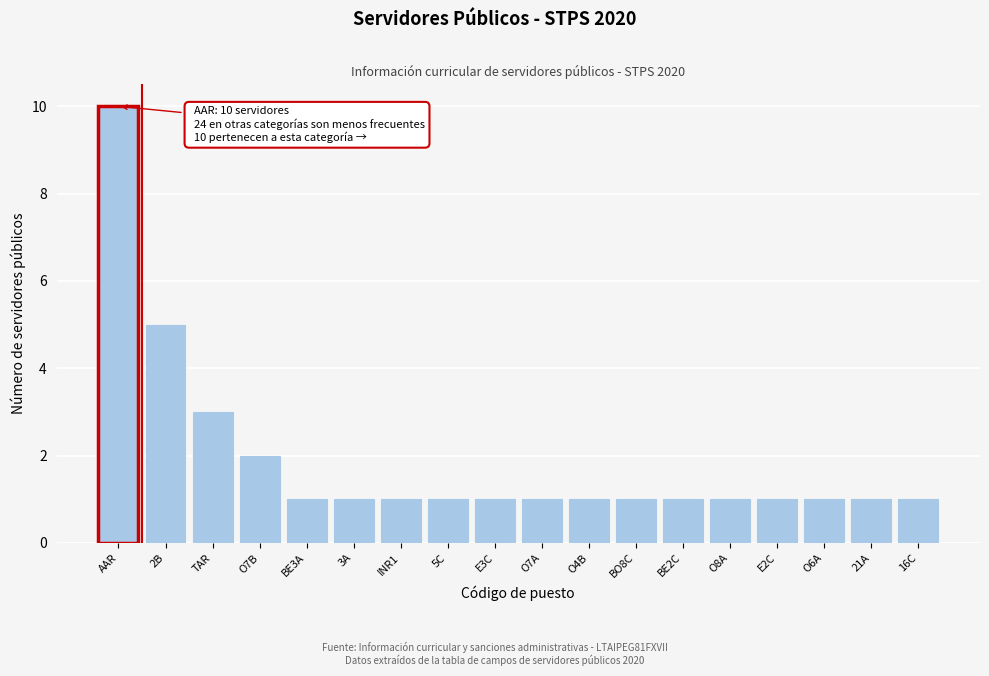

Reading left to right, list all the values displayed in this chart.

AAR=10	2B=5	TAR=3	O7B=2	BE3A=1	3A=1	INR1=1	5C=1	E3C=1	O7A=1	O4B=1	BO8C=1	BE2C=1	O8A=1	E2C=1	O6A=1	21A=1	16C=1